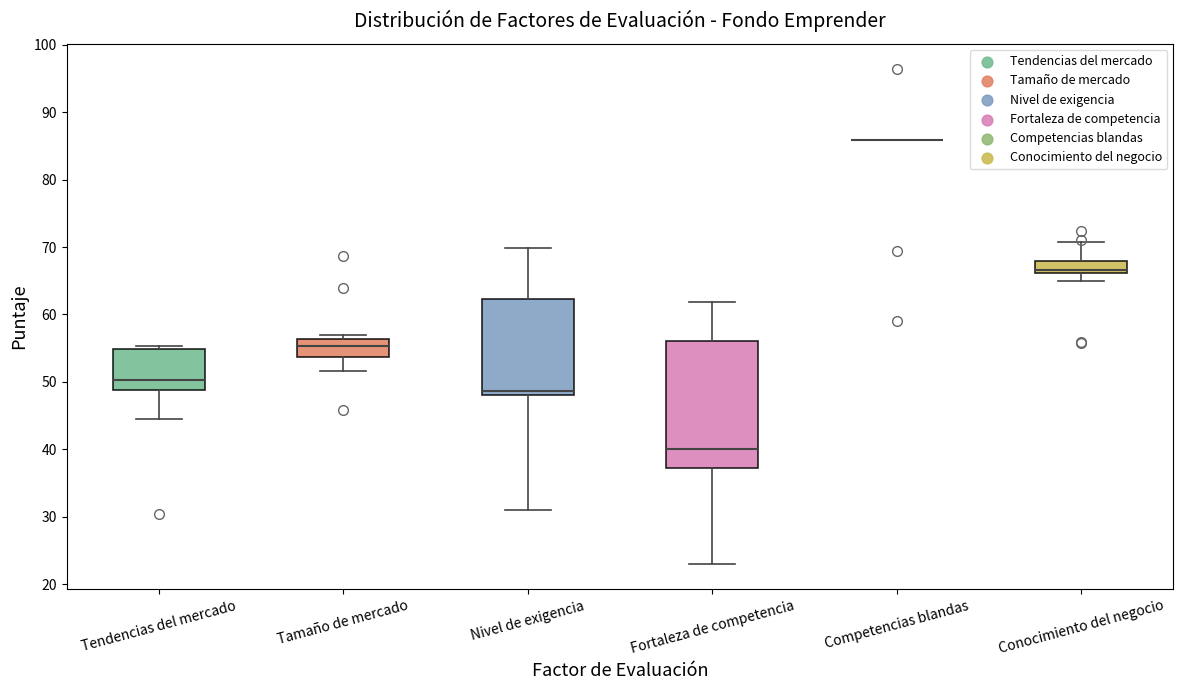

Reading left to right, read every box against the y-axis: the position of its median line, the range the box covers, and the ends of its whiskers. The values are not printed on the chart, so give them approximately, as read against the axis.

Tendencias del mercado: median 50, box 49 to 55, whiskers 45 to 55 (just above the box's upper edge)
Tamaño de mercado: median 55, box 54 to 56, whiskers 52 to 57
Nivel de exigencia: median 49, box 48 to 62, whiskers 31 to 70
Fortaleza de competencia: median 40, box 37 to 56, whiskers 23 to 62
Competencias blandas: box collapsed to a line at 86, whiskers 86 to 86
Conocimiento del negocio: median 67, box 66 to 68, whiskers 65 to 71